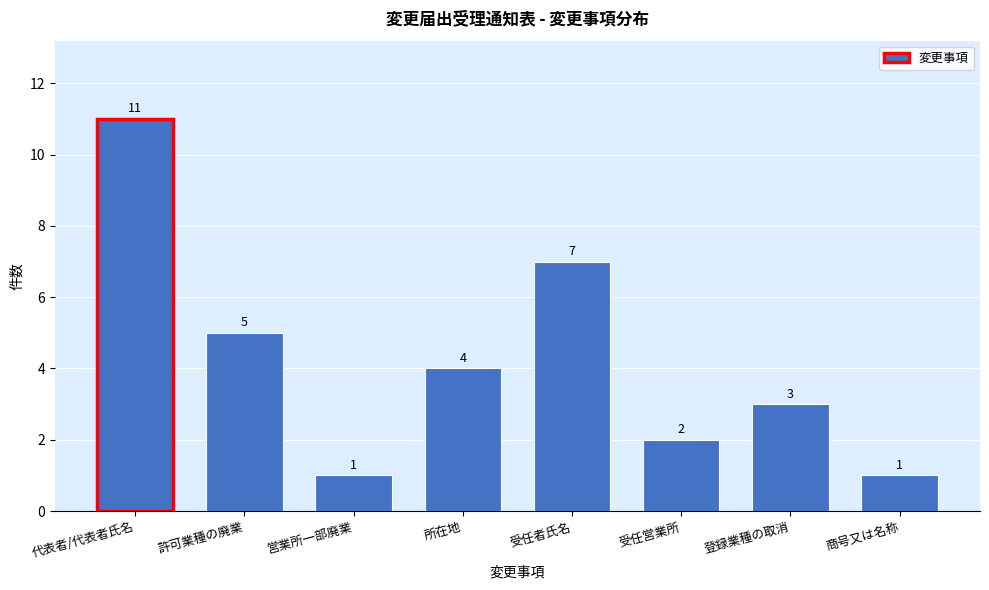

Reading right to left, what are all the values shown in this chart?

1	3	2	7	4	1	5	11